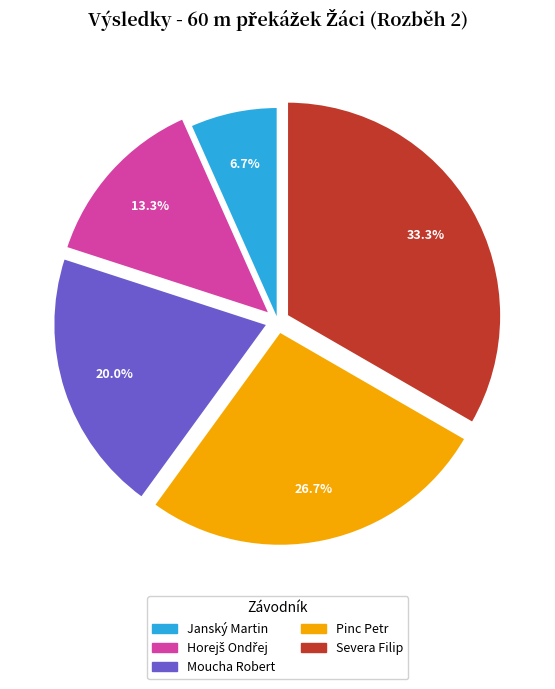

Does any single category account for the majority?

No